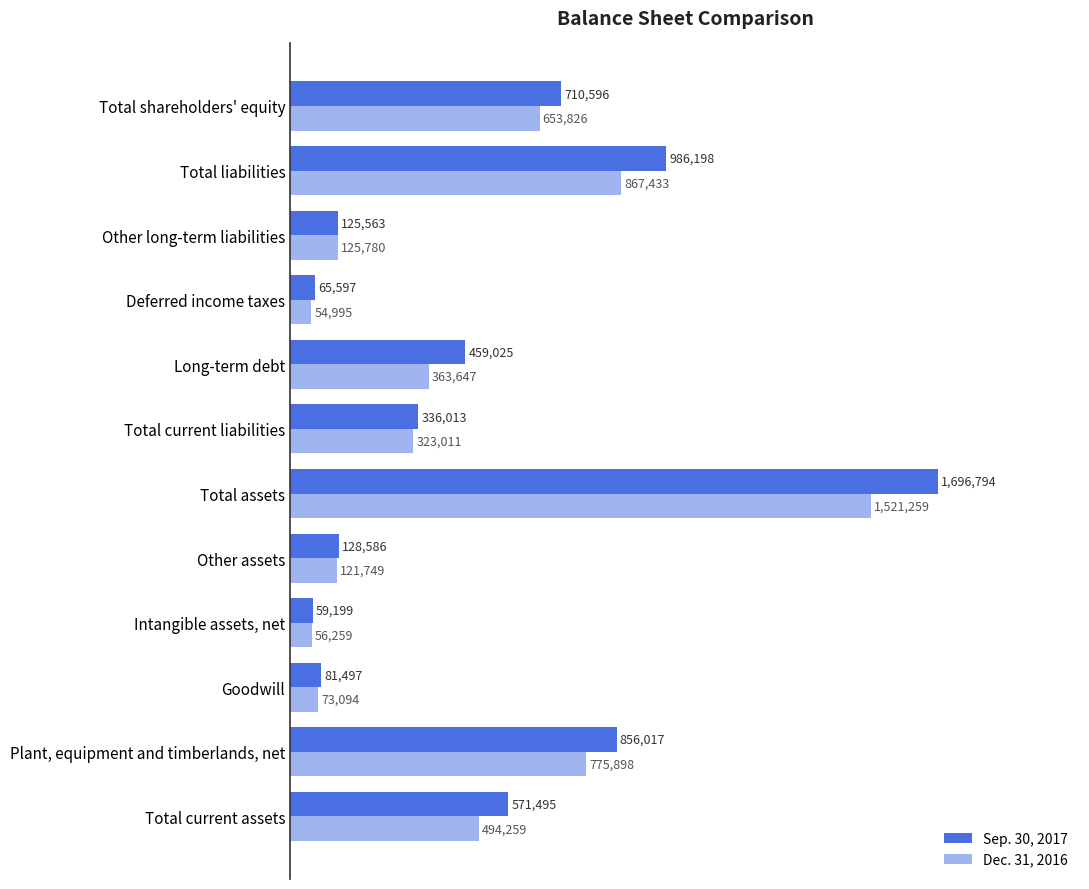

Where is Dec. 31, 2016 nearest to the value 788127?

Plant, equipment and timberlands, net